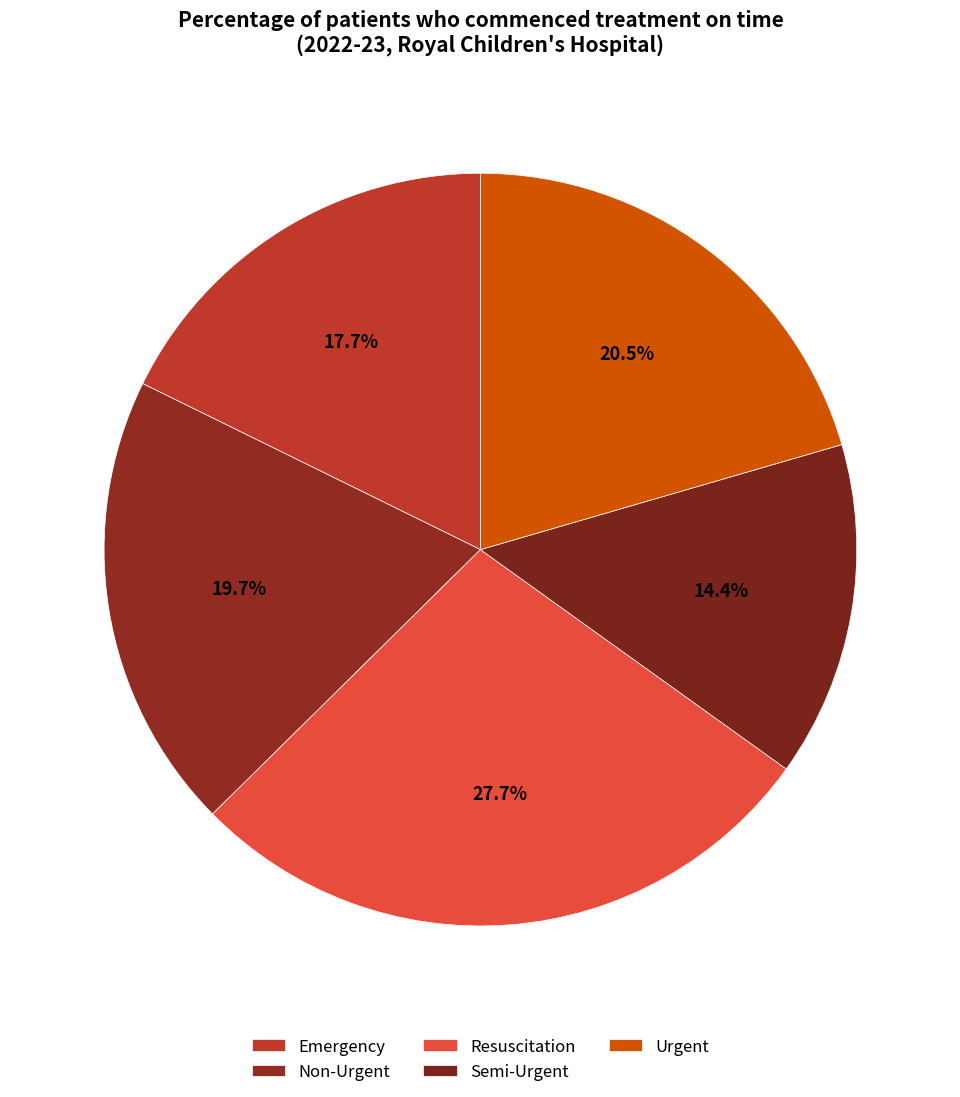

What percentage is the Emergency slice, to the nearest percent?

18%